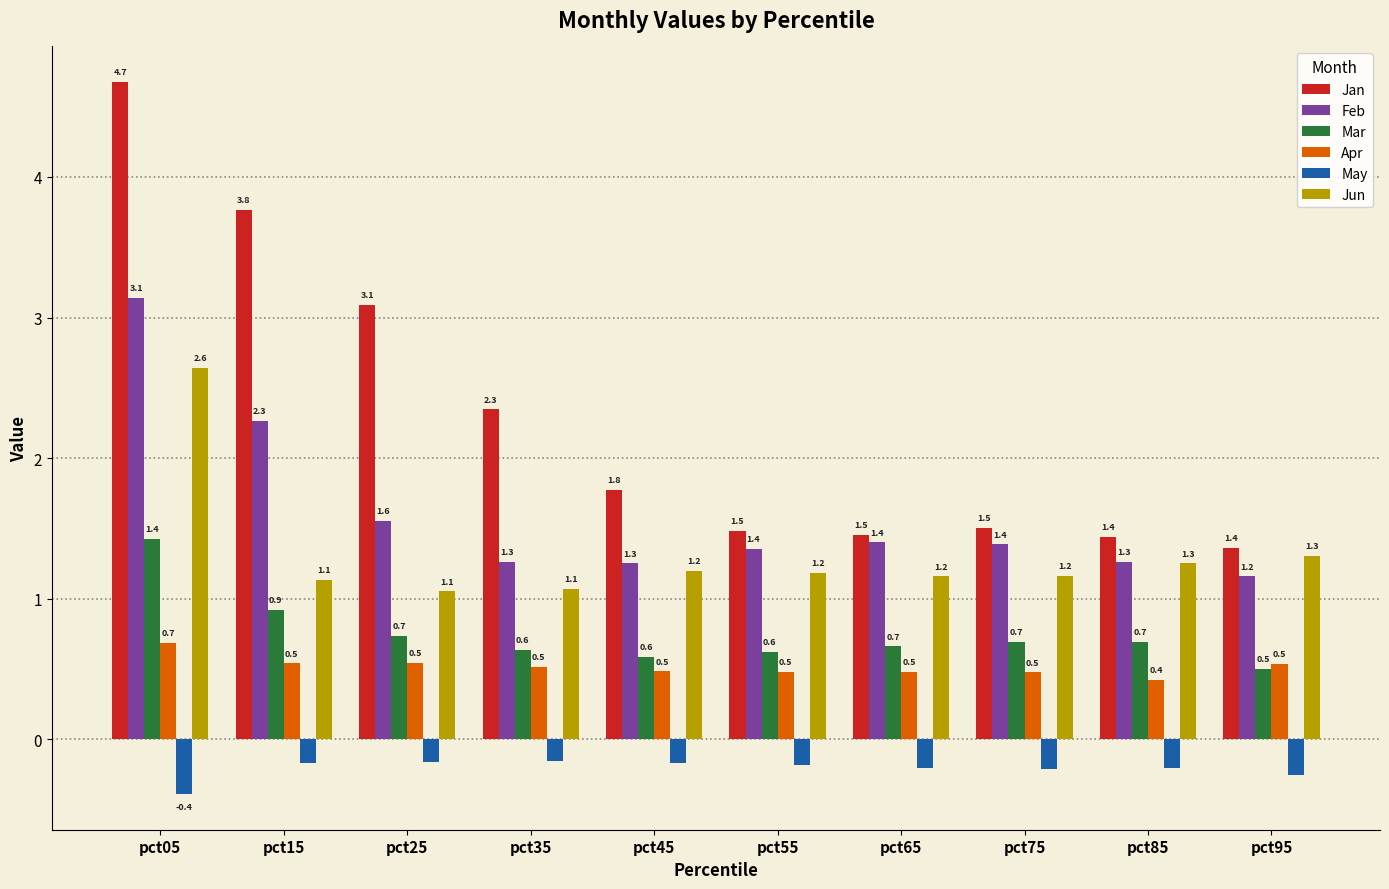

What is the approximate value of Feb at pct05?

3.1